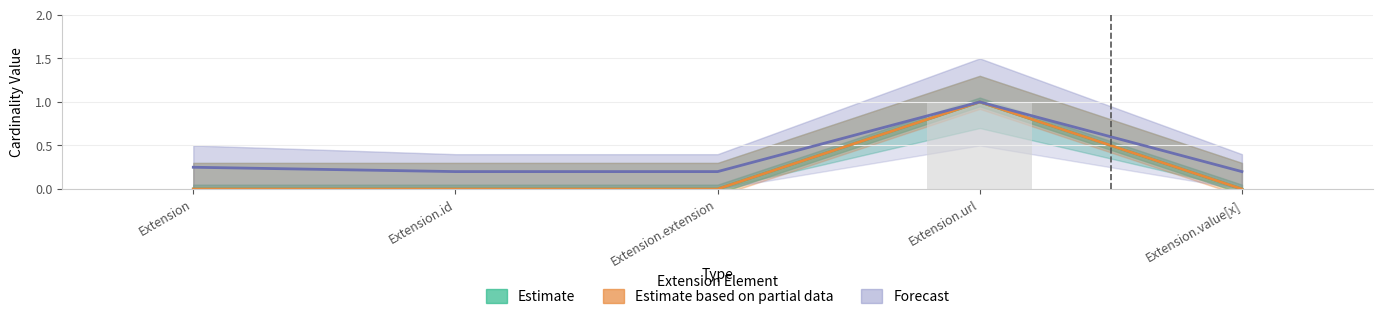

At how many categories does at least one series exceed 0?

5